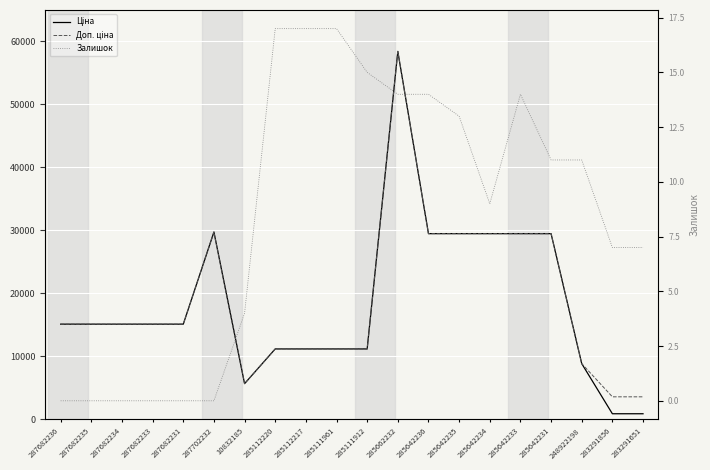

True or false: Доп. ціна has a value of 7735.2 at 10832185.

False